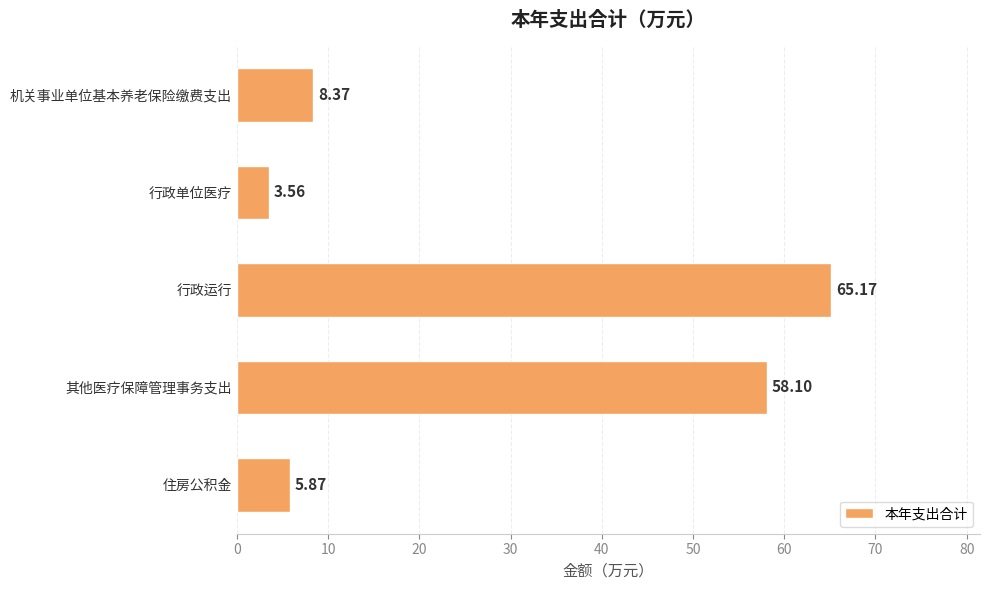

What is the difference between the maximum and minimum values?

61.6